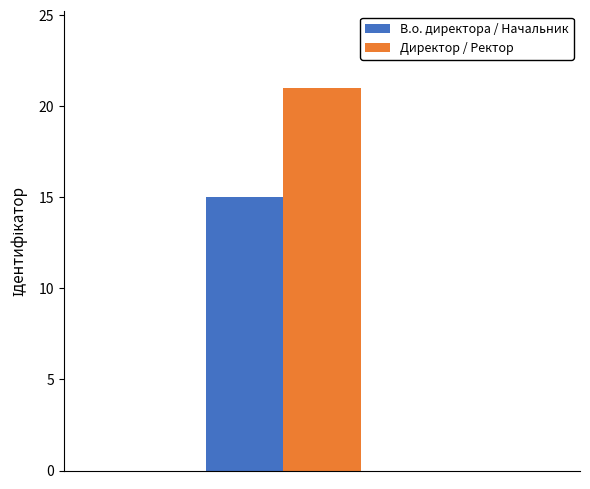

Does the chart contain stacked bars?

No